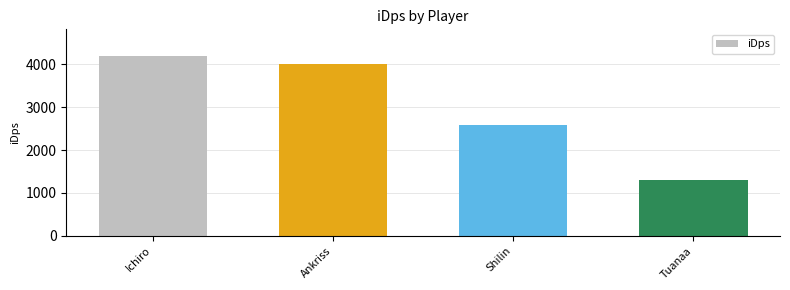

How many distinct data groups are displayed?

1